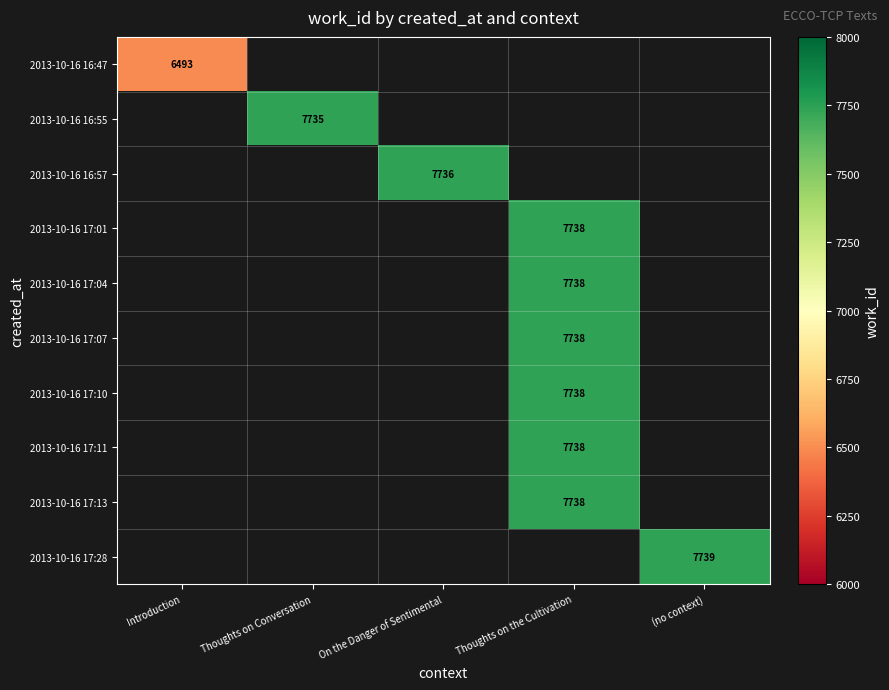

Which category has the highest value across all series?

(no context)